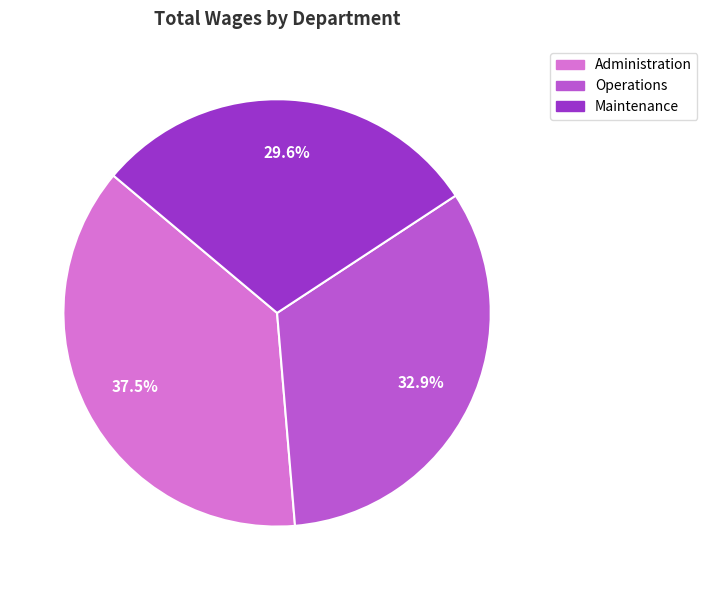

Count the number of slices in the pie.

3